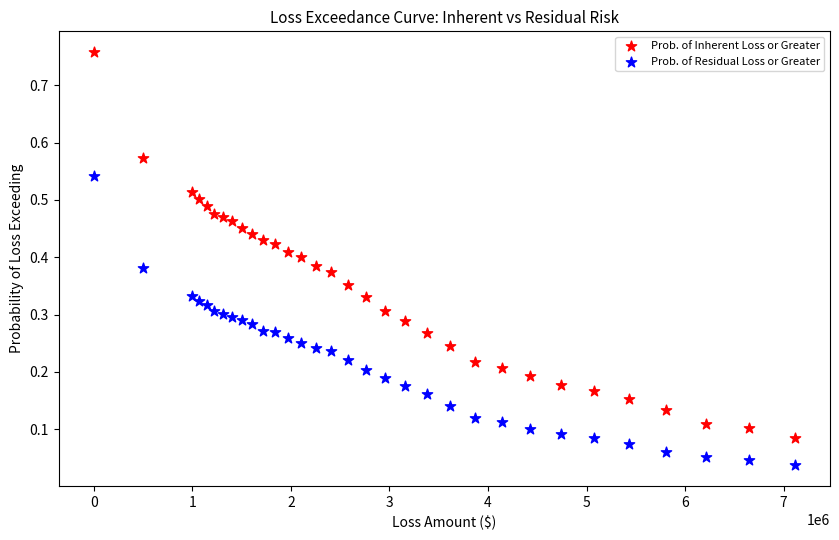

Which series has the widest spread of Y values?

Prob. of Inherent Loss or Greater